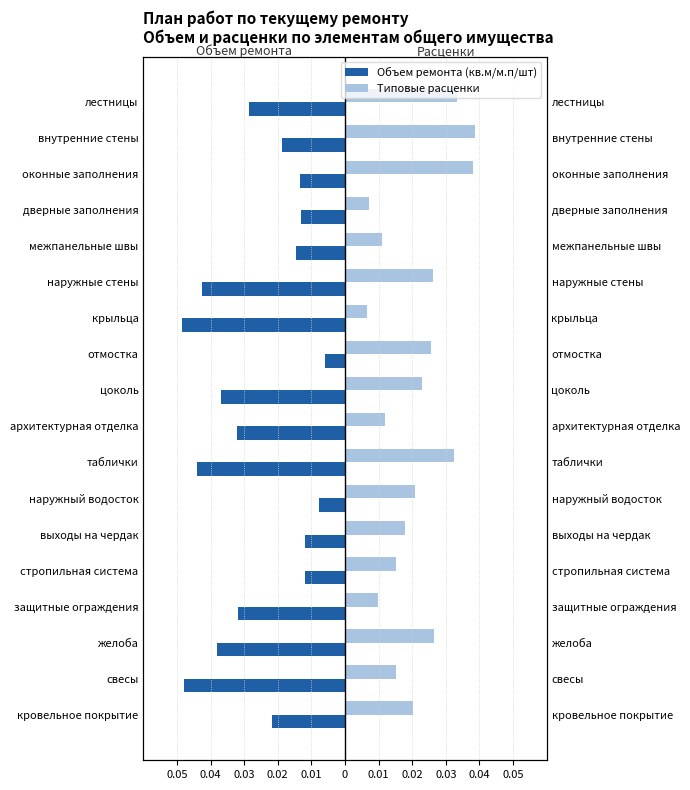

Is the value of Объем ремонта (кв.м/м.п/шт) at цоколь greater than the value of Типовые расценки at цоколь?

No